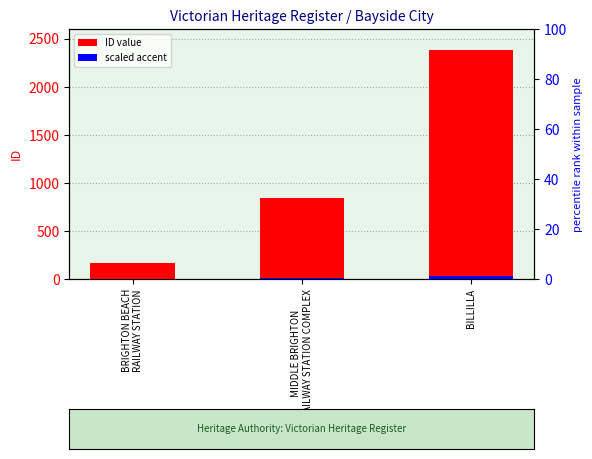

What is the difference between the scaled accent values at BRIGHTON BEACH
RAILWAY STATION and BILLILLA?

33.3